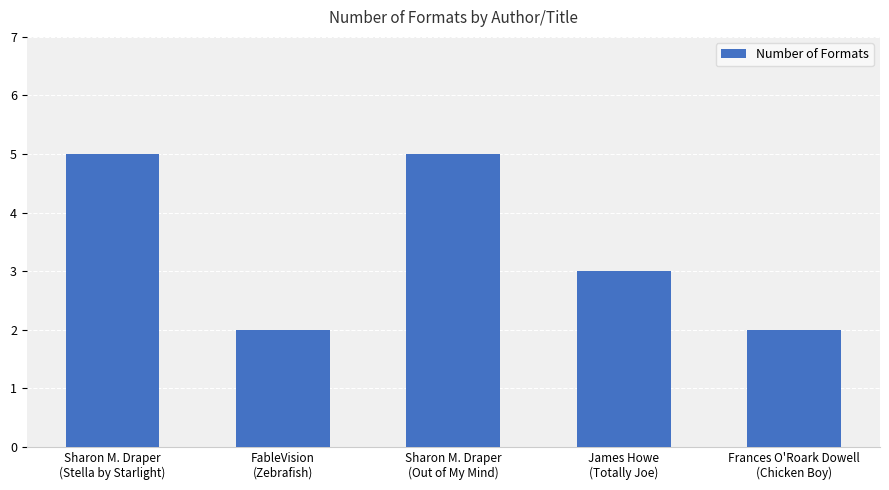

What is the label of the 5th bar from the right?

Sharon M. Draper
(Stella by Starlight)